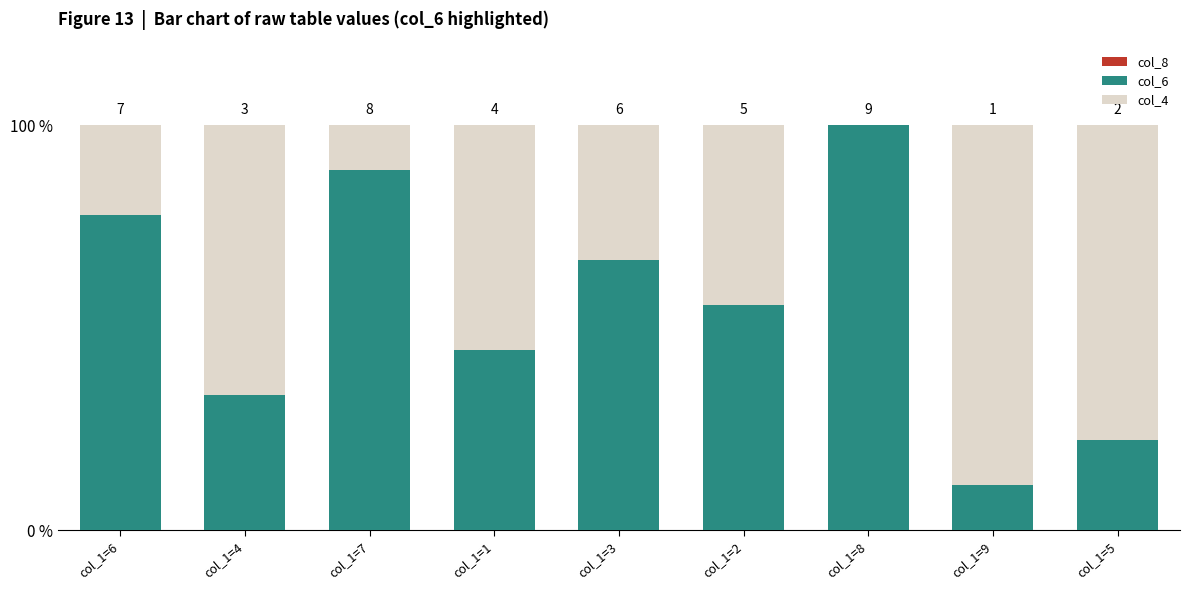

Which series changed the most between col_1=7 and col_1=1?

col_6